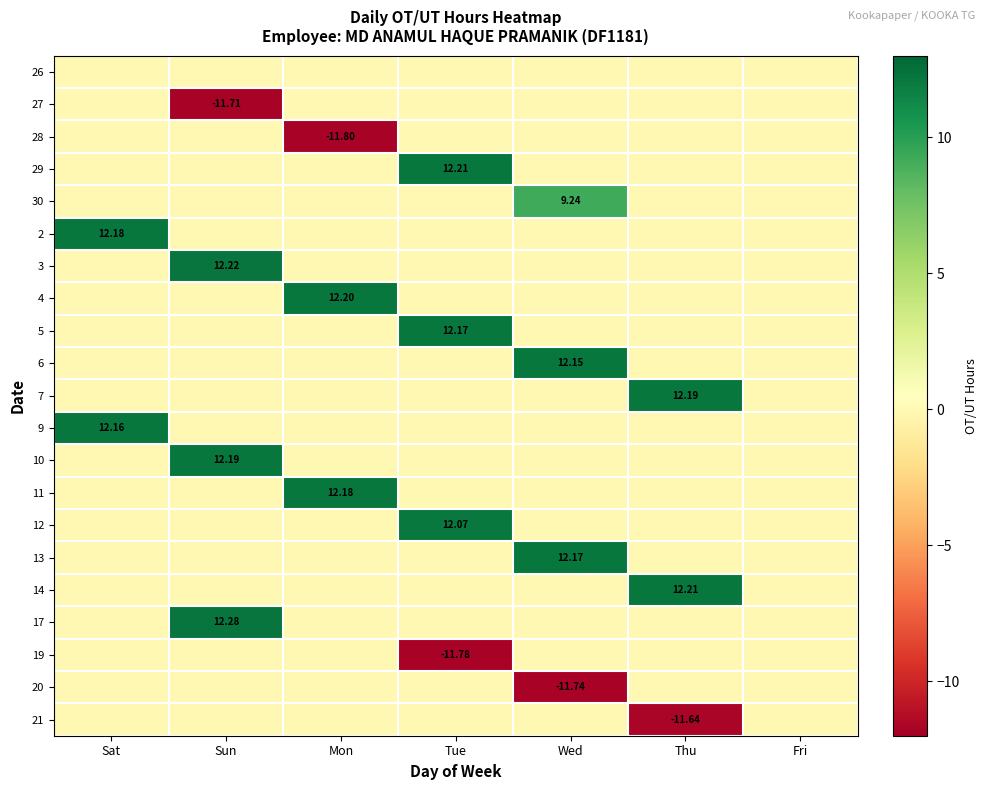

The value of 30 at Tue is 0.0. True or false?

True